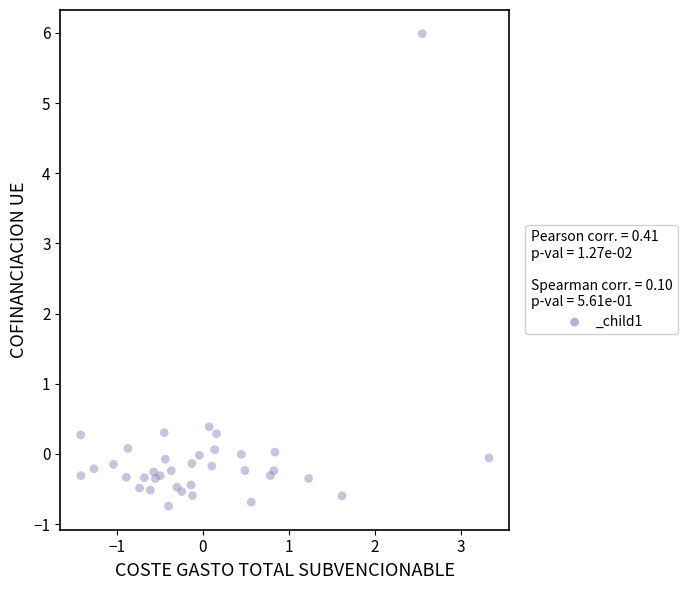

What Y value in the scatter plot is closest to 2?

0.4